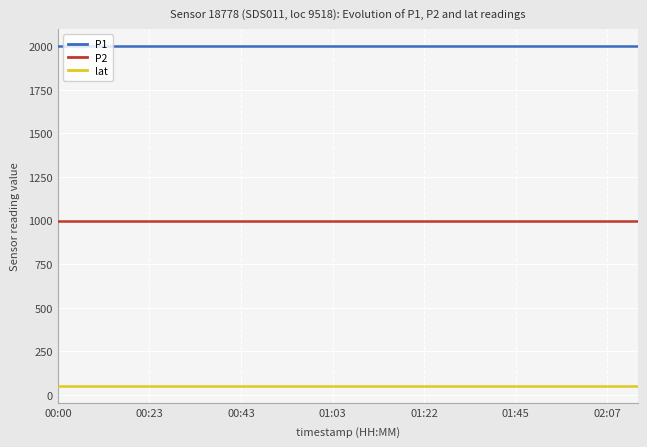

Rank the series by their maximum value, from highest to lowest.

P1, P2, lat